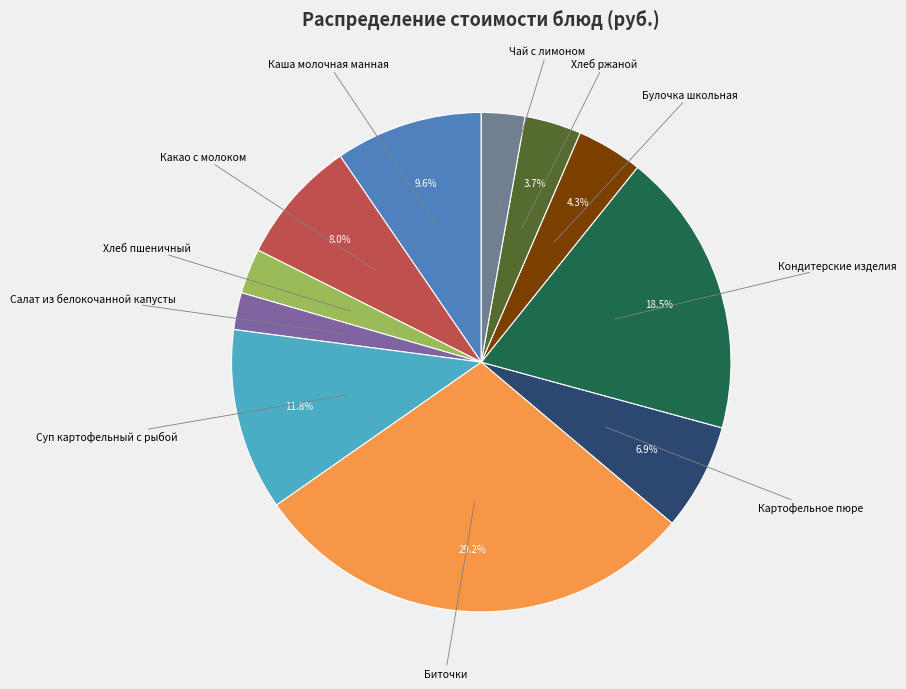

Count the number of slices in the pie.

11